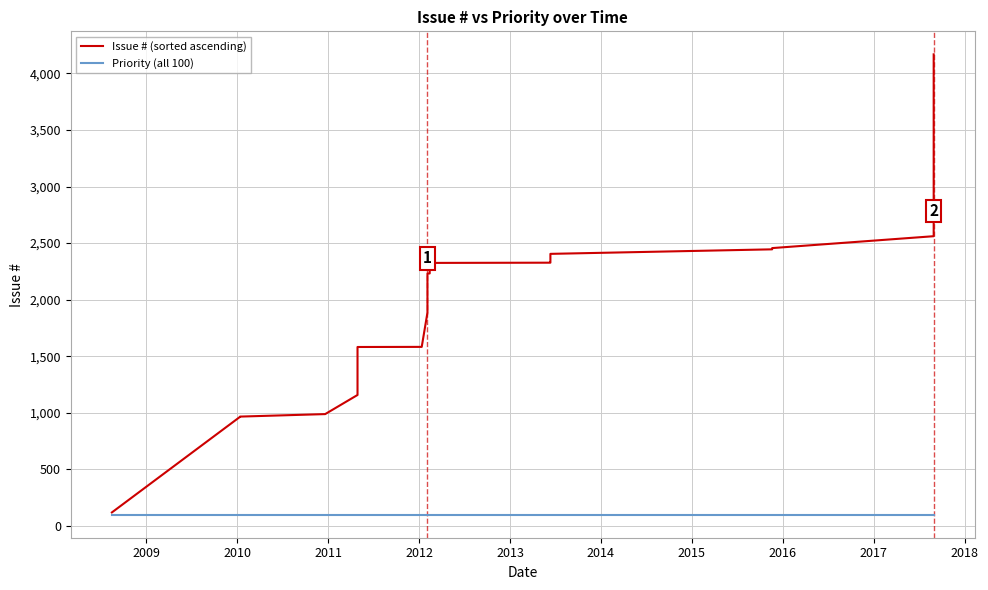

What is the difference between the maximum and minimum values in the Issue # (sorted ascending) series?

4048